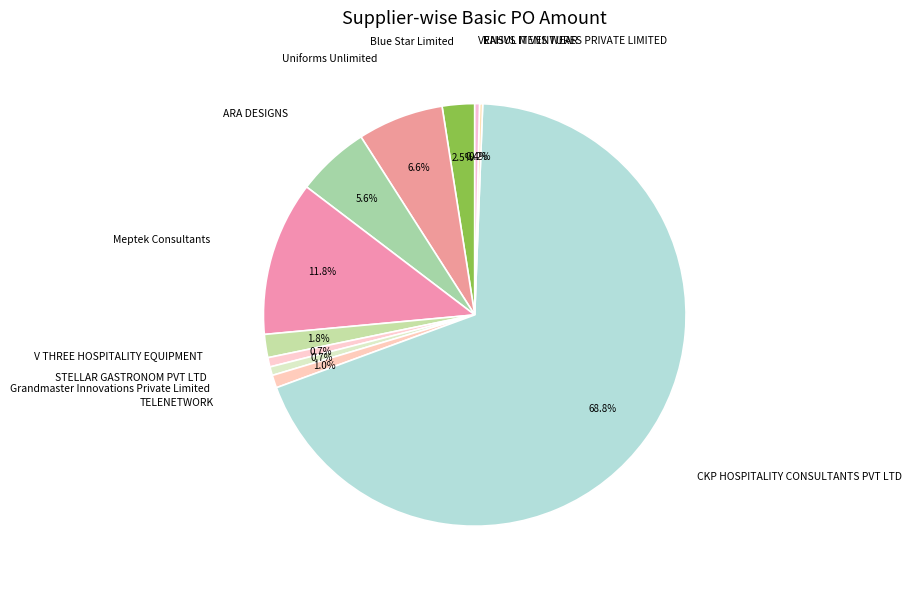

Which slice is the smallest?

RAHUL MENS WEAR